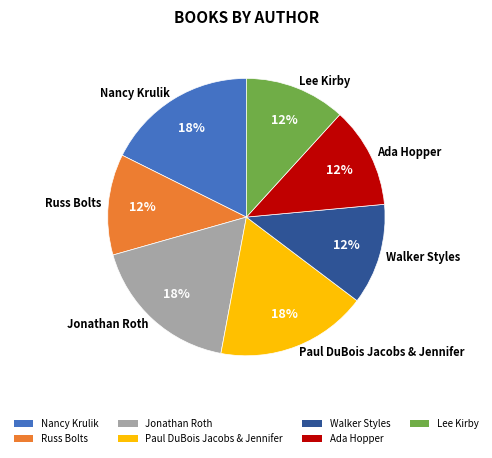

To the nearest percent, what is the average slice percentage?

14%